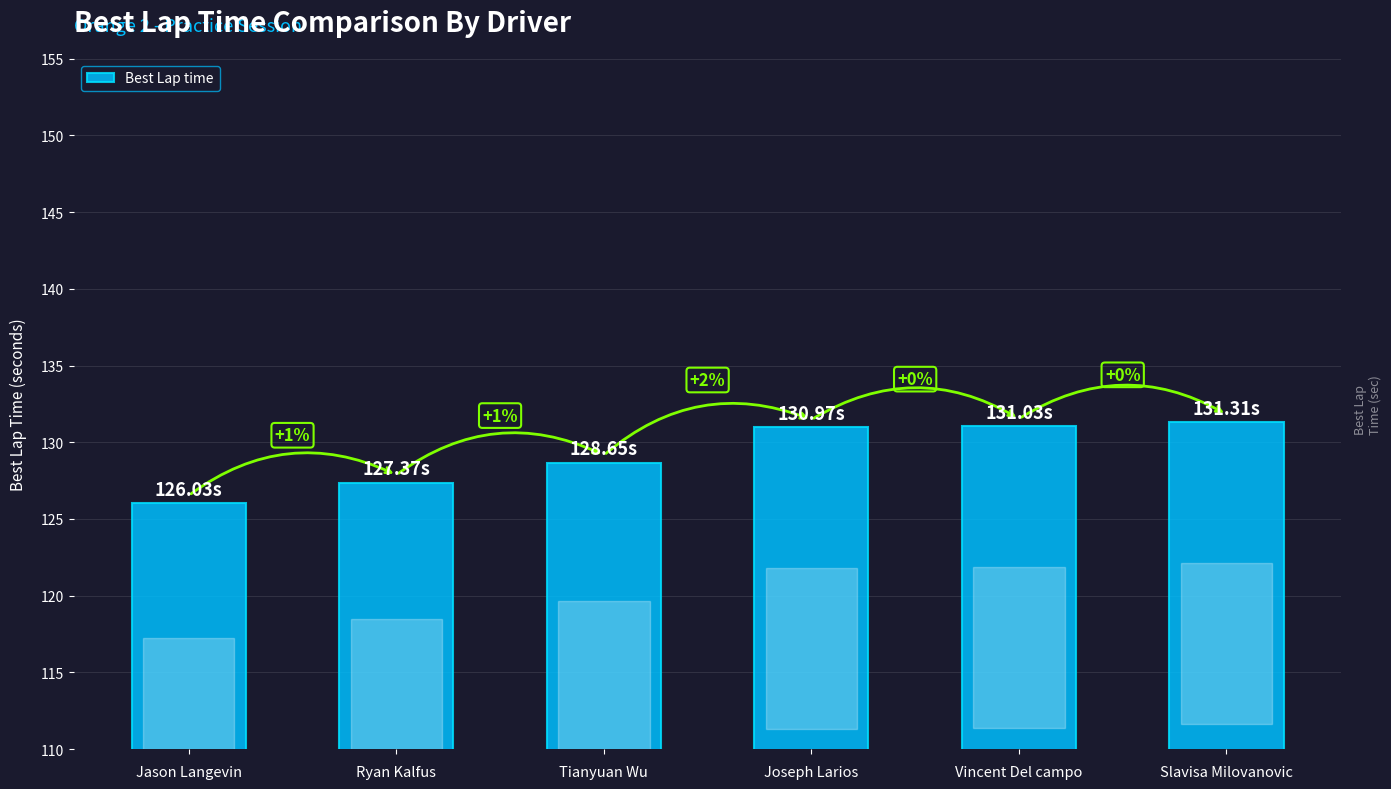

Does the chart contain any negative values?

No